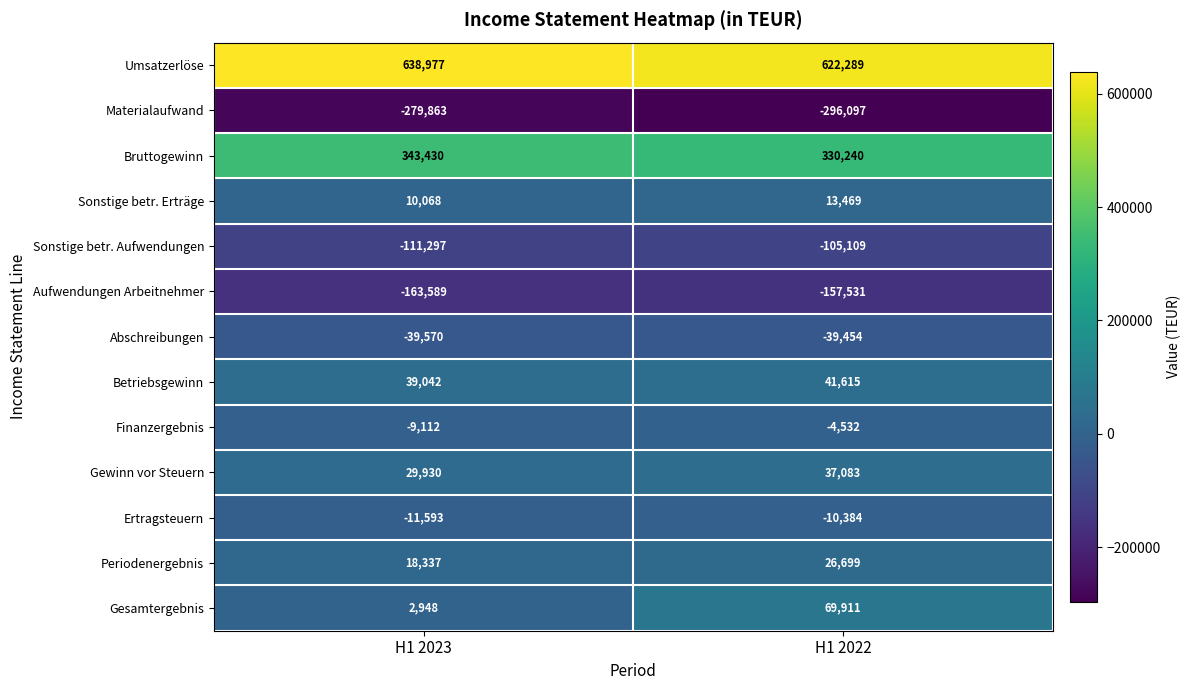

What is the smallest value displayed?

-296097